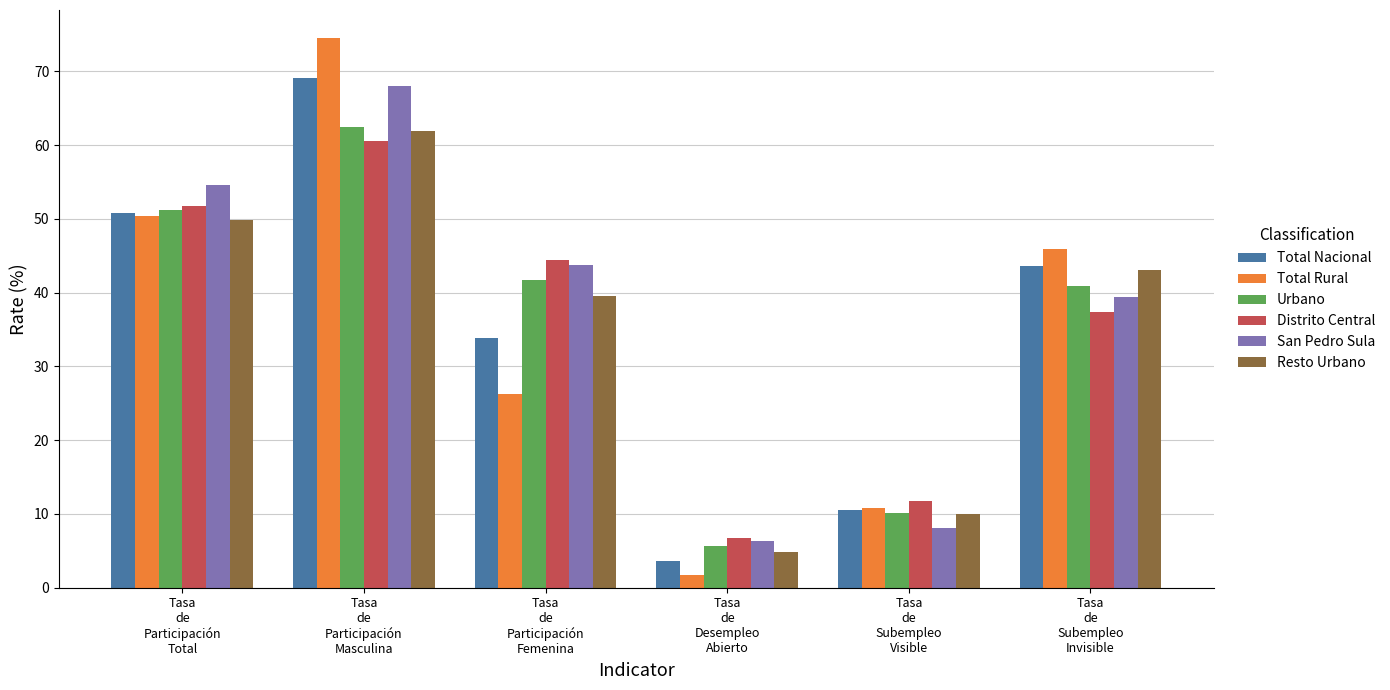

What is the difference between the maximum and minimum values in the Distrito Central series?

53.7